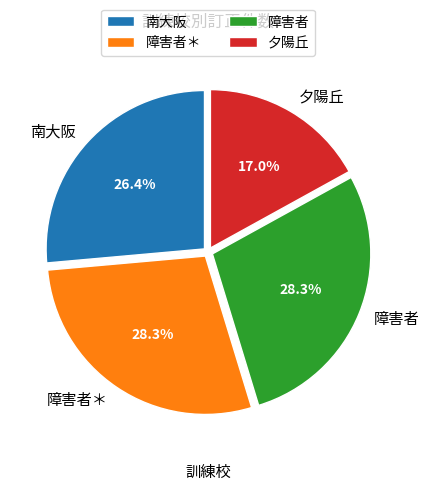

Which slice is the smallest?

夕陽丘